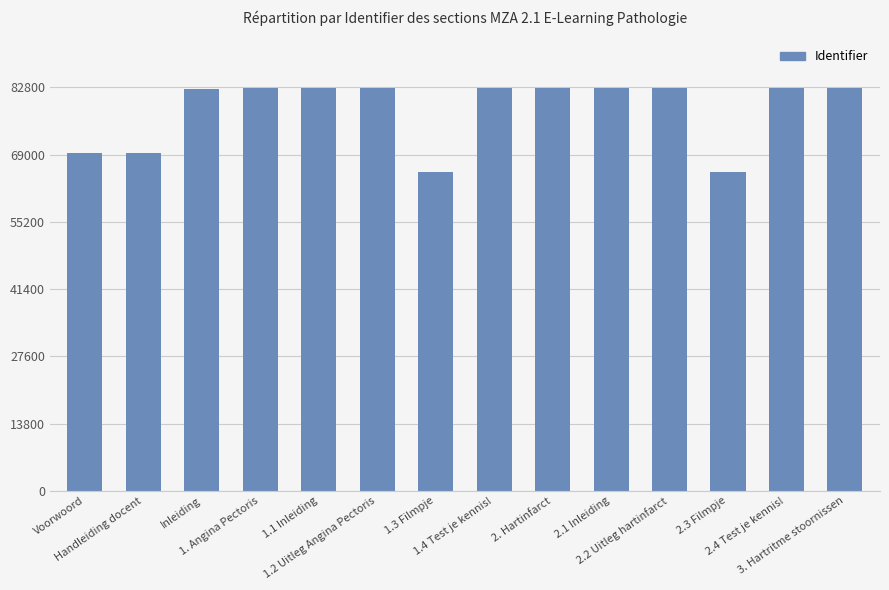

Are the bars horizontal?

No